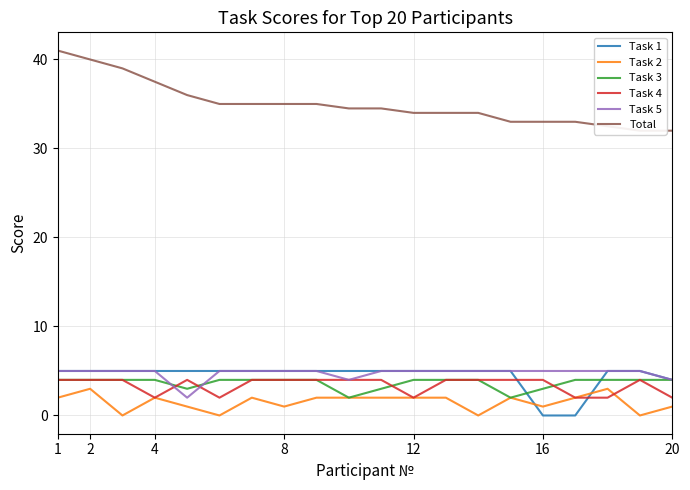

Reading left to right, extract all data points from this chart.

Task 1: 5.0	5.0	5.0	5.0	5.0	5.0	5.0	5.0	5.0	5.0	5.0	5.0	5.0	5.0	5.0	0.0	0.0	5.0	5.0	4.0
Task 2: 2.0	3.0	0.0	2.0	1.0	0.0	2.0	1.0	2.0	2.0	2.0	2.0	2.0	0.0	2.0	1.0	2.0	3.0	0.0	1.0
Task 3: 4.0	4.0	4.0	4.0	3.0	4.0	4.0	4.0	4.0	2.0	3.0	4.0	4.0	4.0	2.0	3.0	4.0	4.0	4.0	4.0
Task 4: 4.0	4.0	4.0	2.0	4.0	2.0	4.0	4.0	4.0	4.0	4.0	2.0	4.0	4.0	4.0	4.0	2.0	2.0	4.0	2.0
Task 5: 5.0	5.0	5.0	5.0	2.0	5.0	5.0	5.0	5.0	4.0	5.0	5.0	5.0	5.0	5.0	5.0	5.0	5.0	5.0	4.0
Total: 41.0	40.0	39.0	37.5	36.0	35.0	35.0	35.0	35.0	34.5	34.5	34.0	34.0	34.0	33.0	33.0	33.0	32.5	32.0	32.0